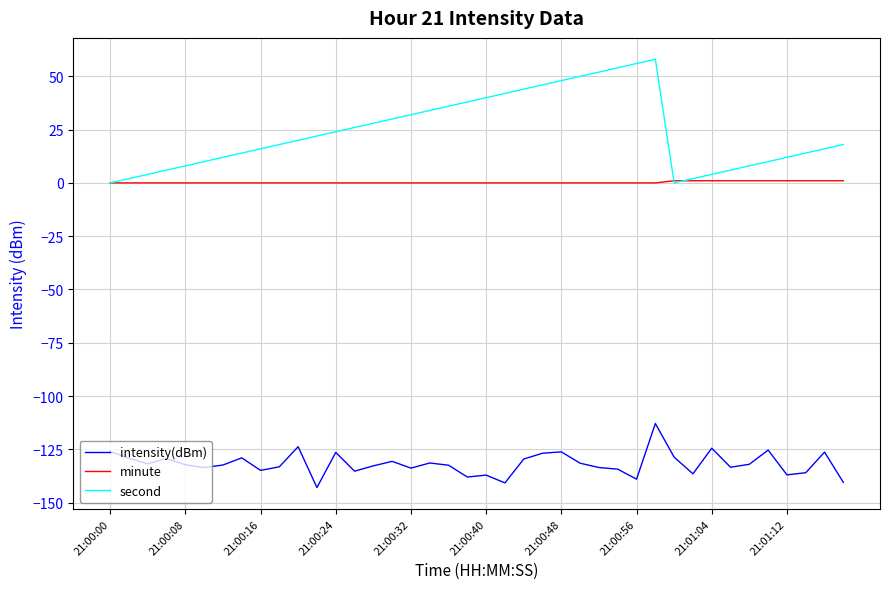

Which series has the largest range (max minus min)?

second